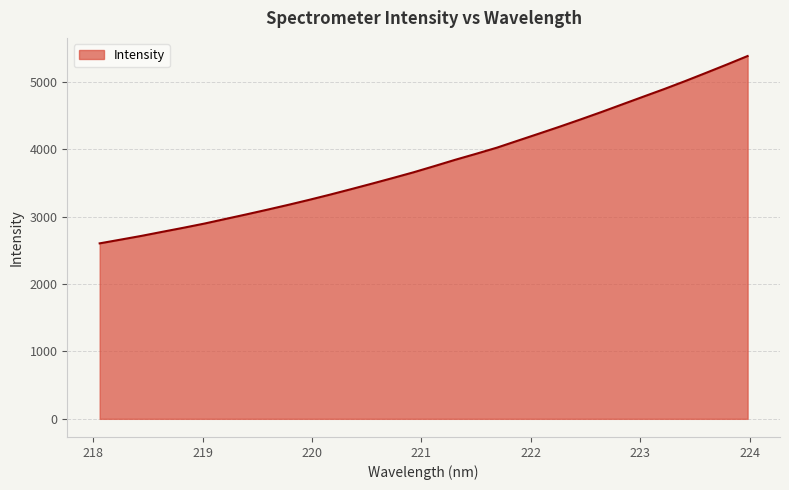

What is the difference between the maximum and minimum values?

2779.1